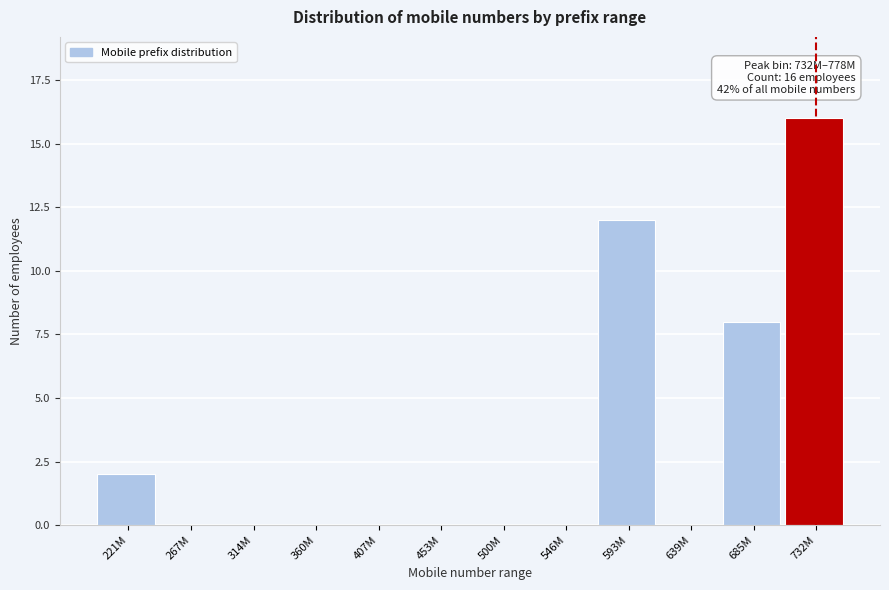

Reading left to right, transcribe all the data shown in this chart.

221M=2	267M=0	314M=0	360M=0	407M=0	453M=0	500M=0	546M=0	593M=12	639M=0	685M=8	732M=16